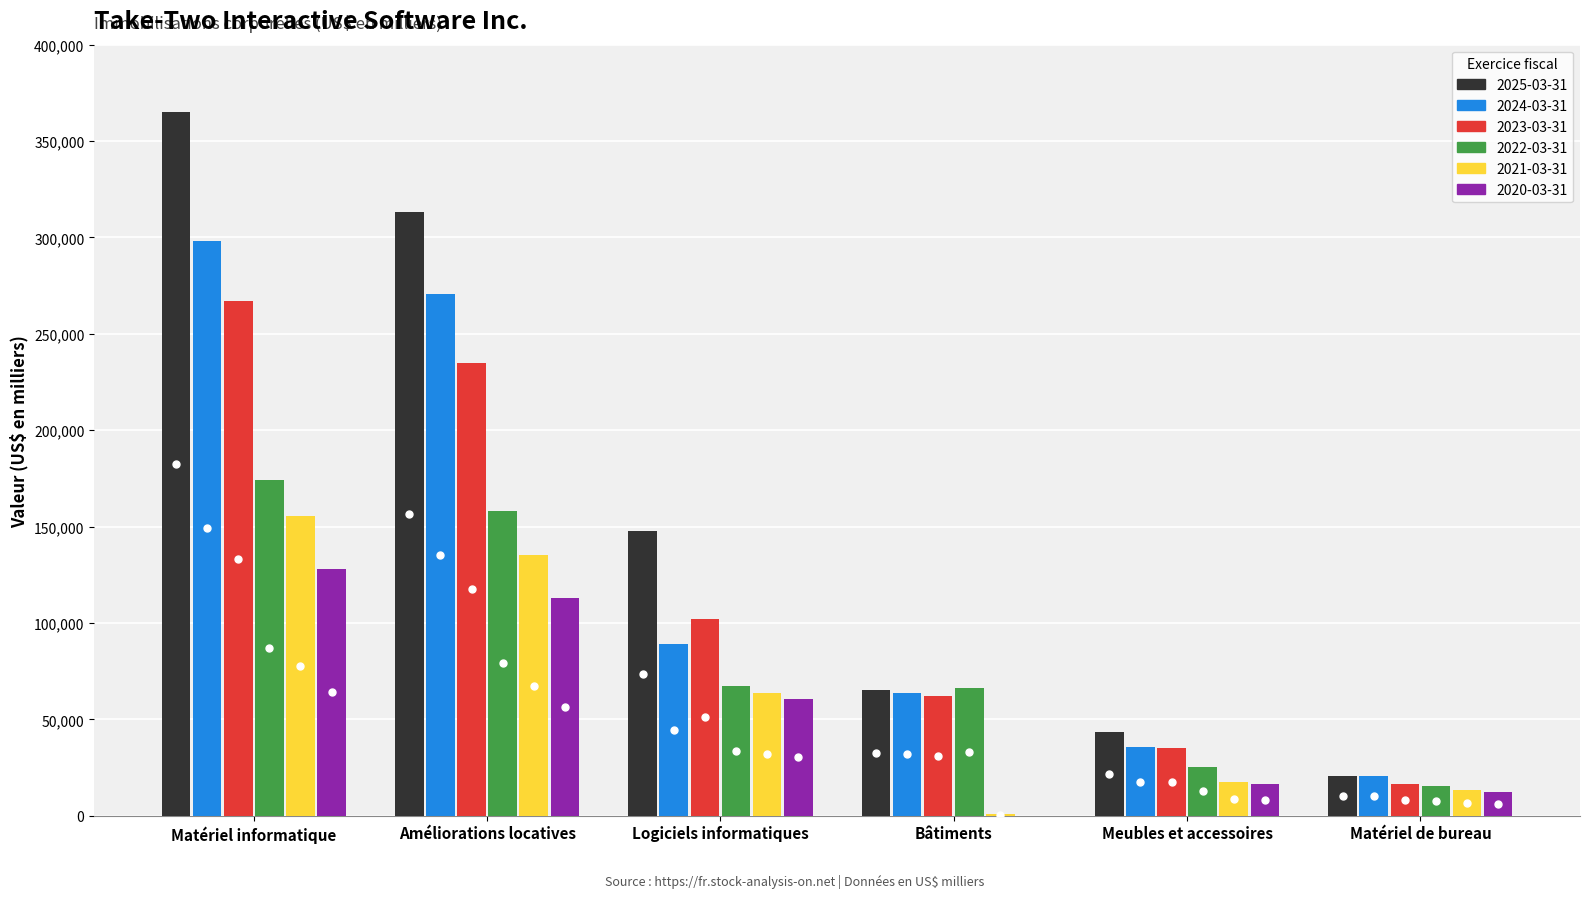

What is the average value of the 2025-03-31 series?

159150